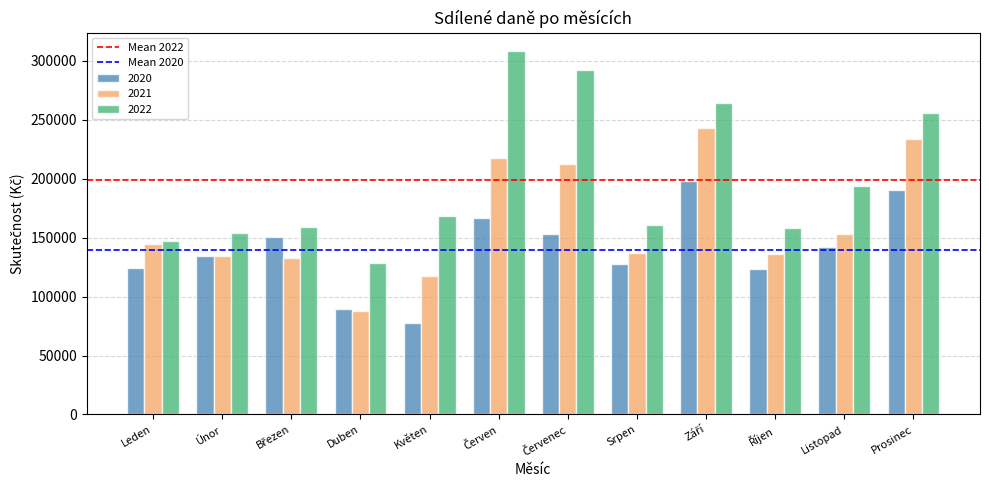

At which category does the chart reach its minimum across all series?

Květen